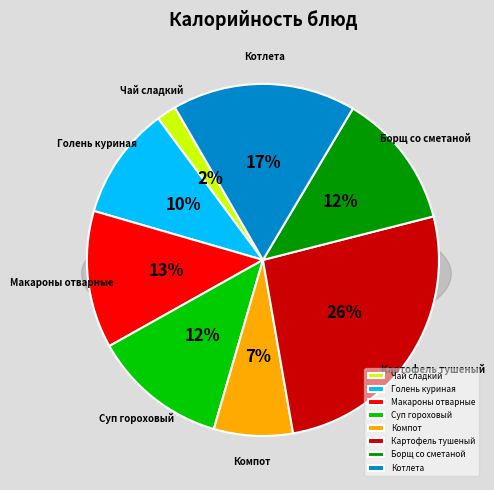

How many segments does this pie chart have?

8